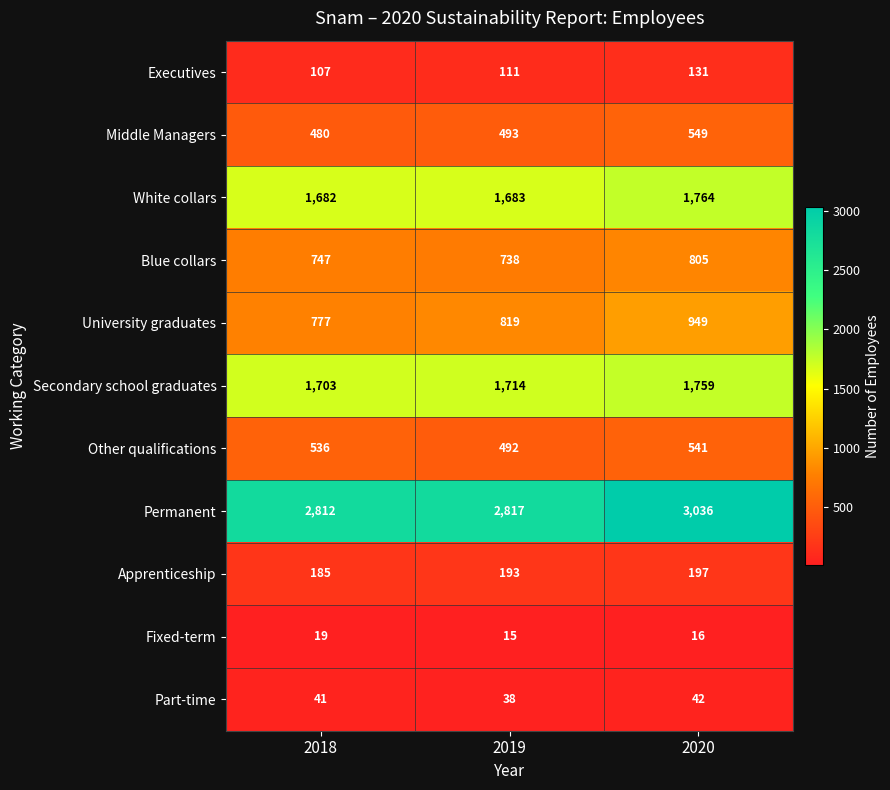

What is the total value across all series at 2019?

9113